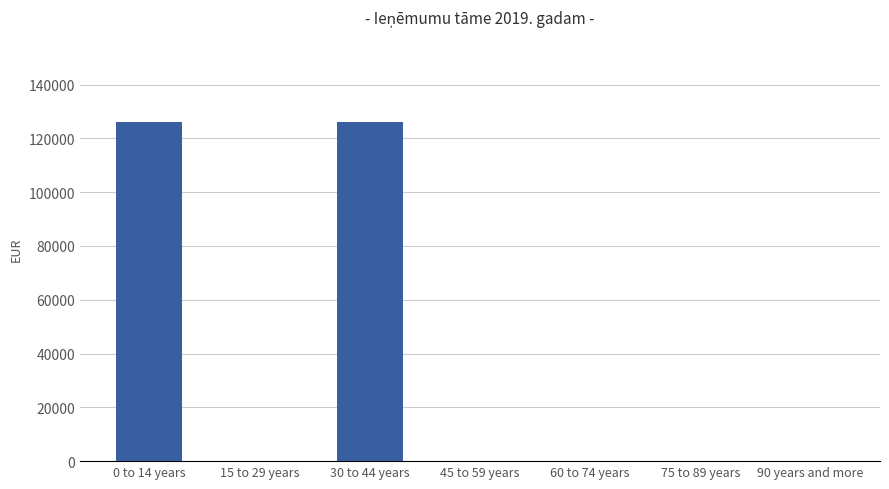

Reading right to left, extract all data points from this chart.

0	0	0	0	126256	0	126256